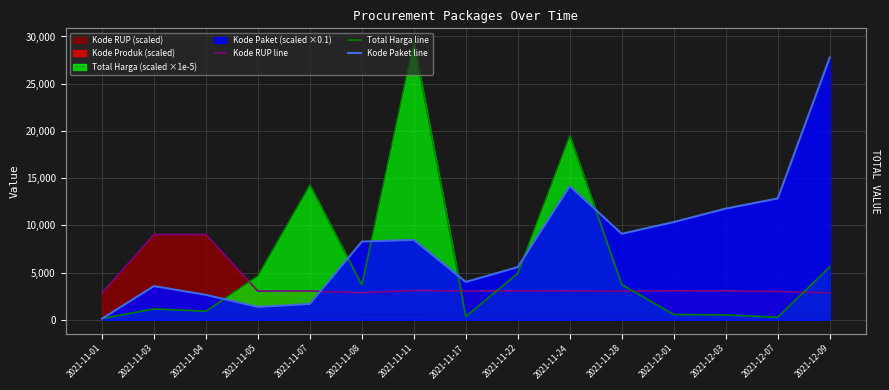

At which label does Total Harga line reach its minimum?

2021-11-01